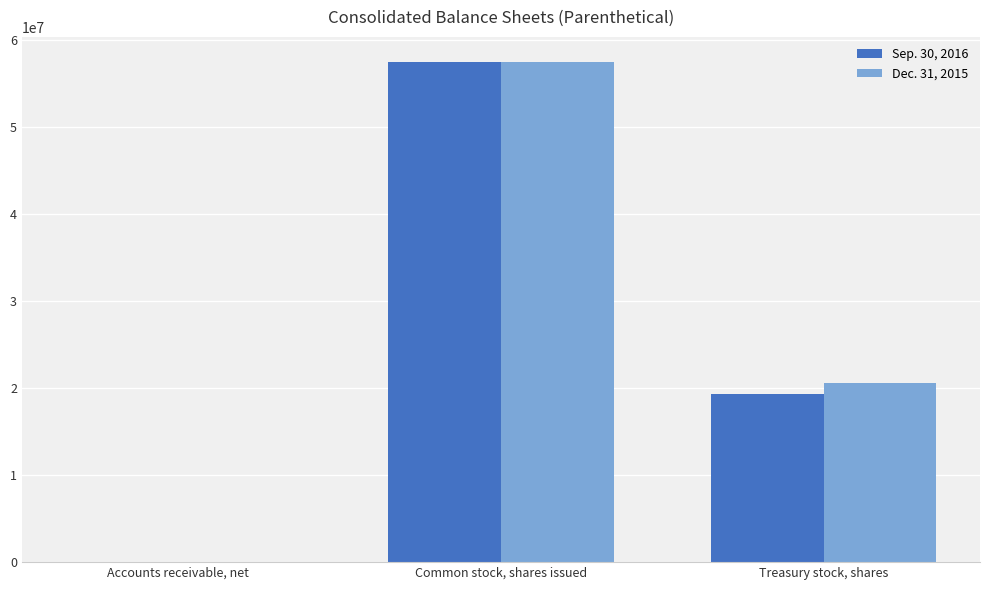

What is the maximum value shown in the chart?

57437992